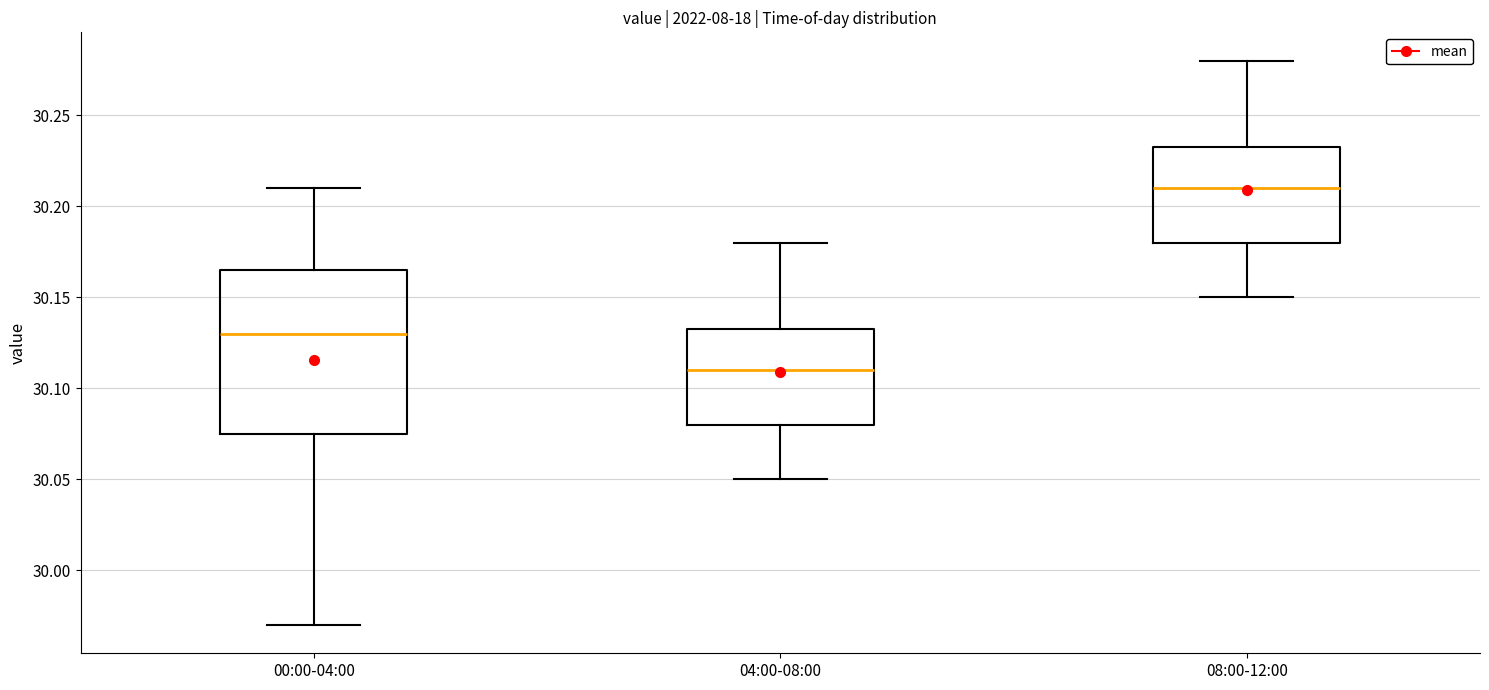

Which box is the tallest, from its lower edge to its upper edge?

00:00-04:00